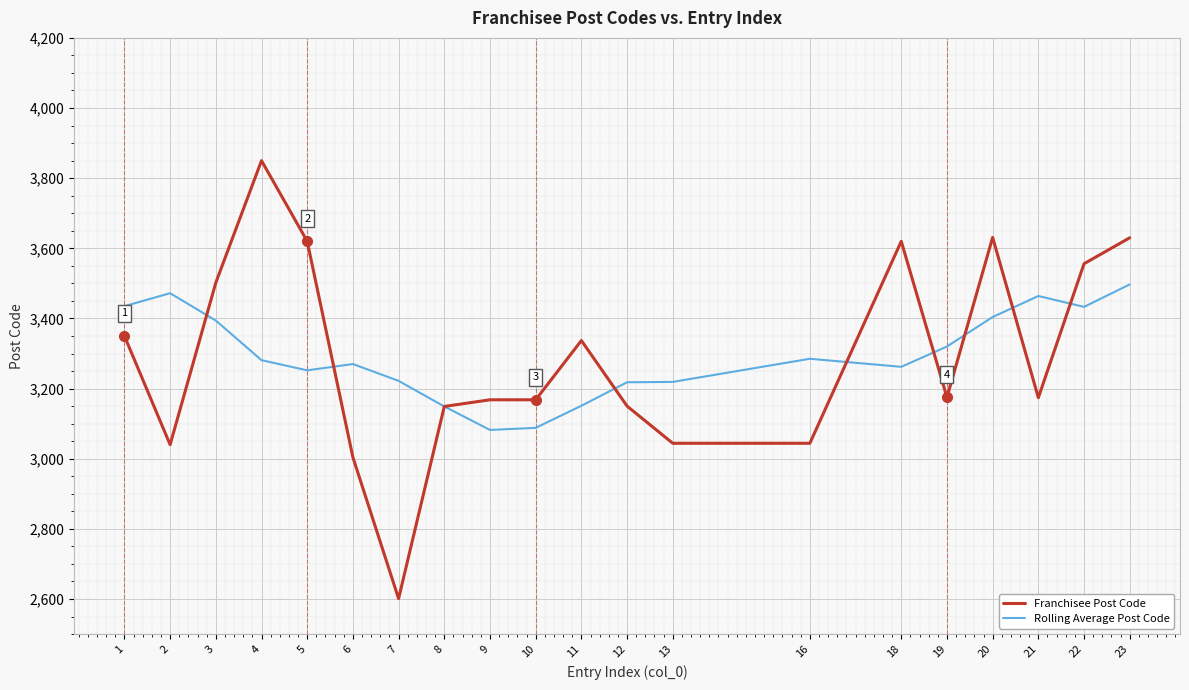

How many categories are shown in the chart?

20